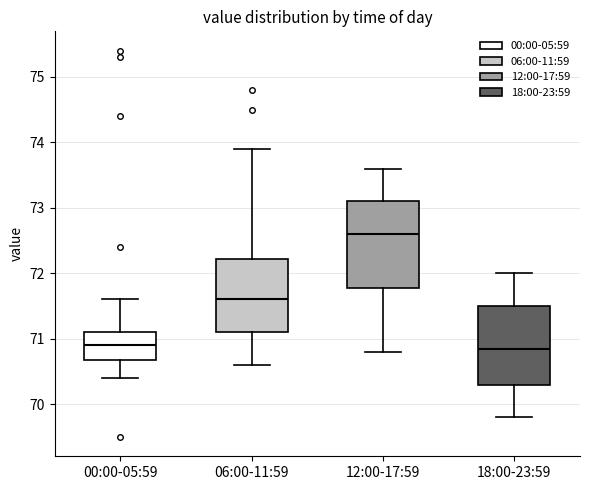

Where does the upper whisker of the box for 18:00-23:59 end on the y-axis? The values are not printed on the chart, so give them approximately, as read against the axis.

72.0